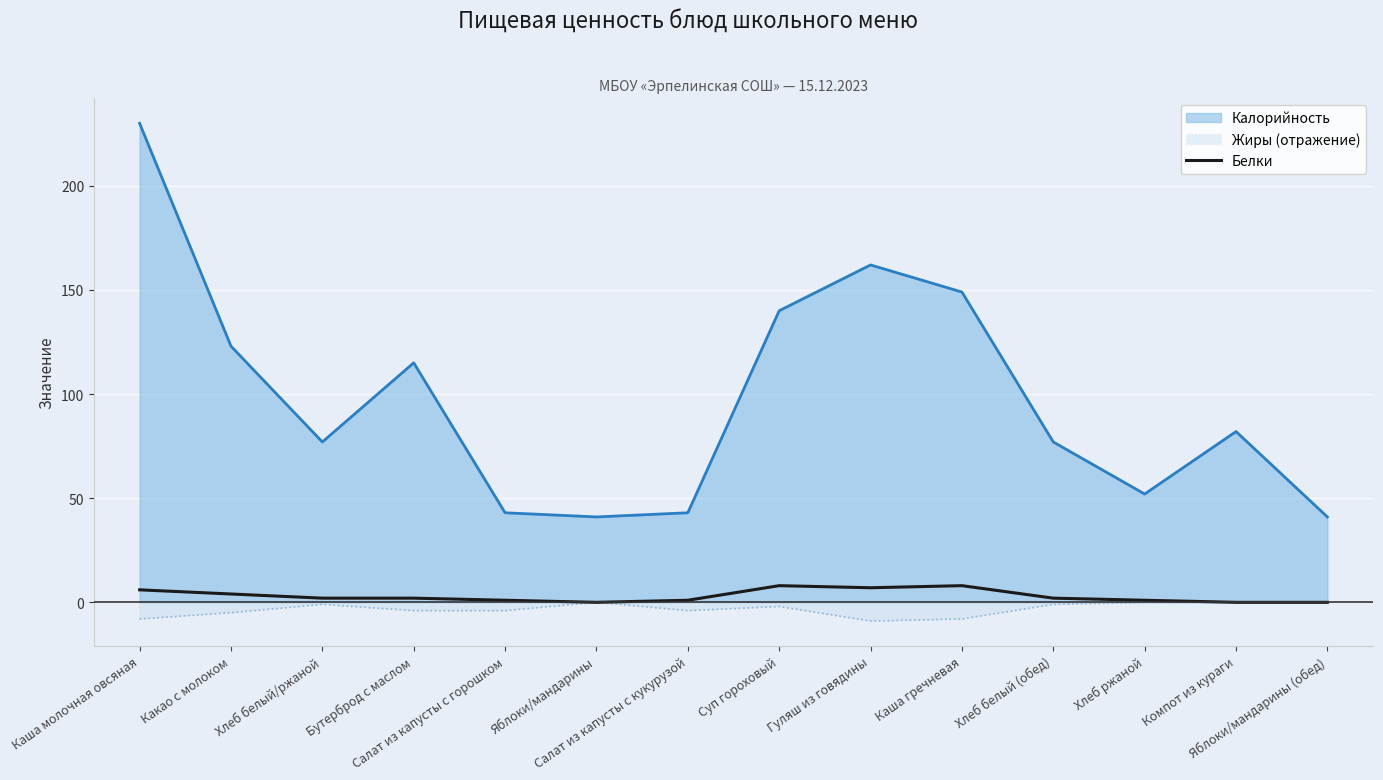

Between Гуляш из говядины and Яблоки/мандарины (обед), which is larger?

Гуляш из говядины